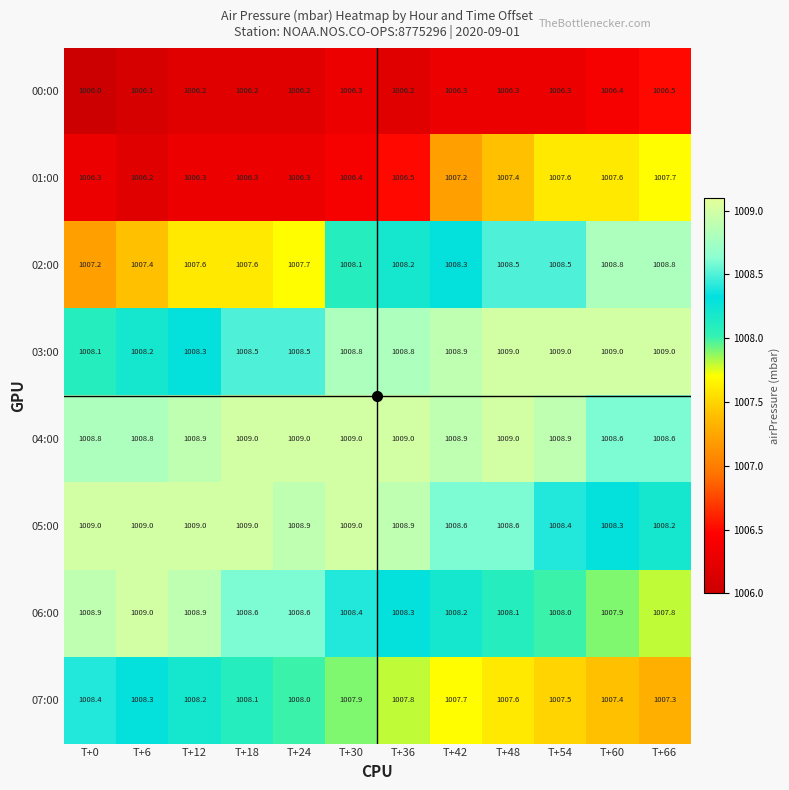

What is the total value across all series at T+18?

8063.3